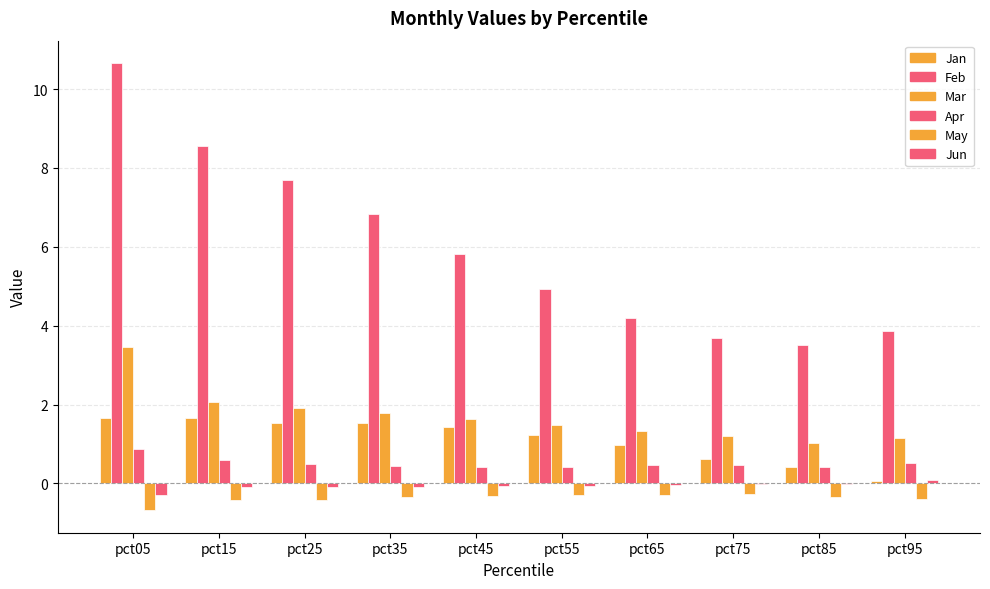

Are the bars grouped side by side (vs. stacked)?

Yes